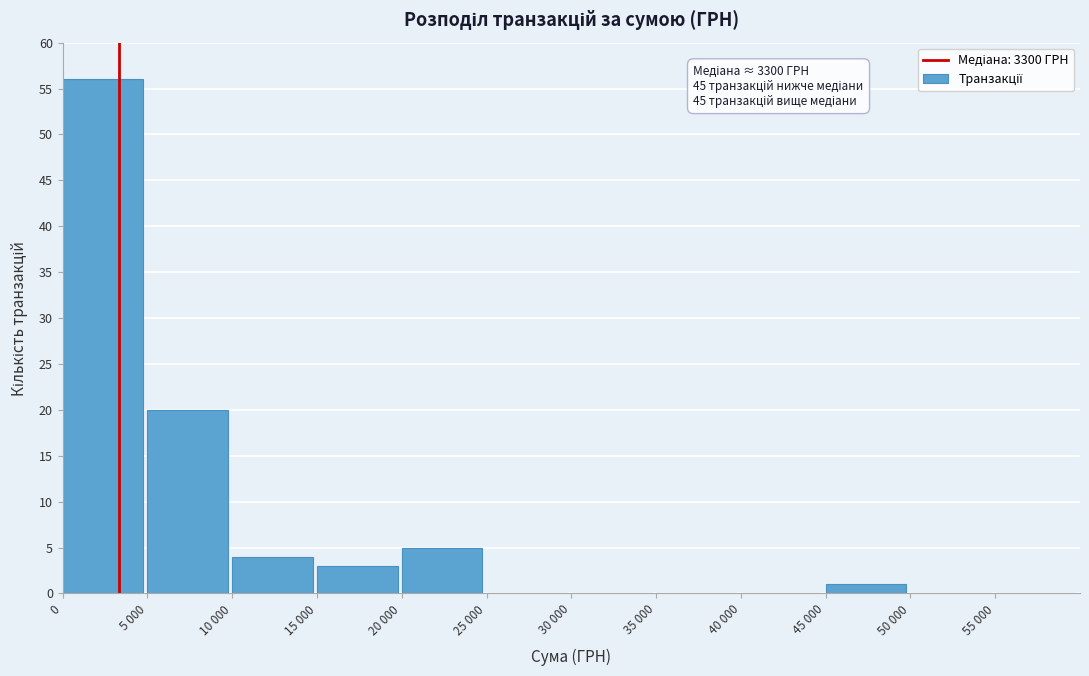

Reading left to right, what are all the values shown in this chart?

0=56	5 000=20	10 000=4	15 000=3	20 000=5	25 000=0	30 000=0	35 000=0	40 000=0	45 000=1	50 000=0	55 000=0